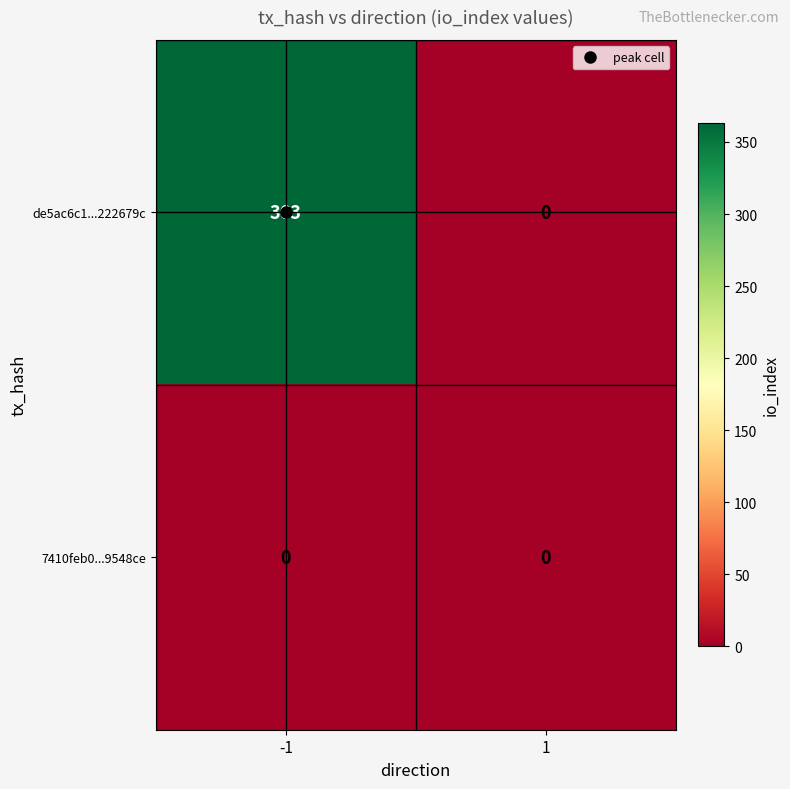

What is the total value across all series at -1?

363